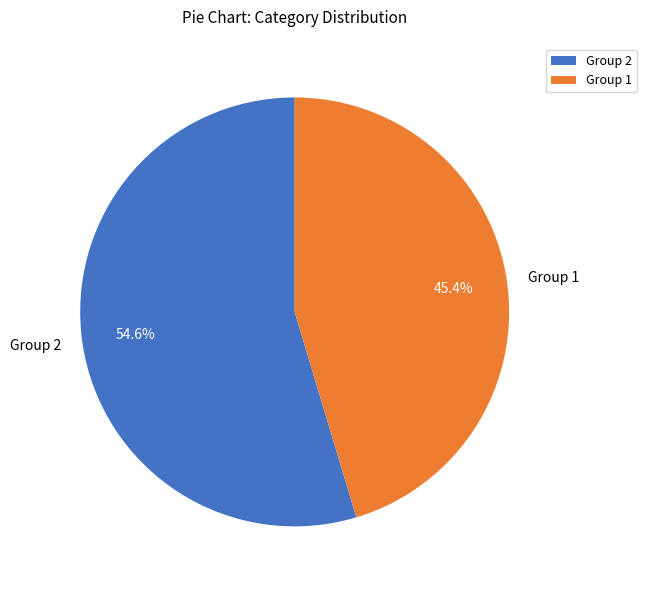

Rank the categories by value from lowest to highest.

Group 1, Group 2